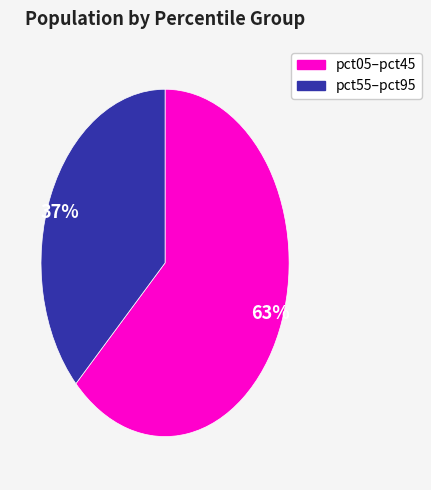

The 37% slice represents 37% of the pie. True or false?

True